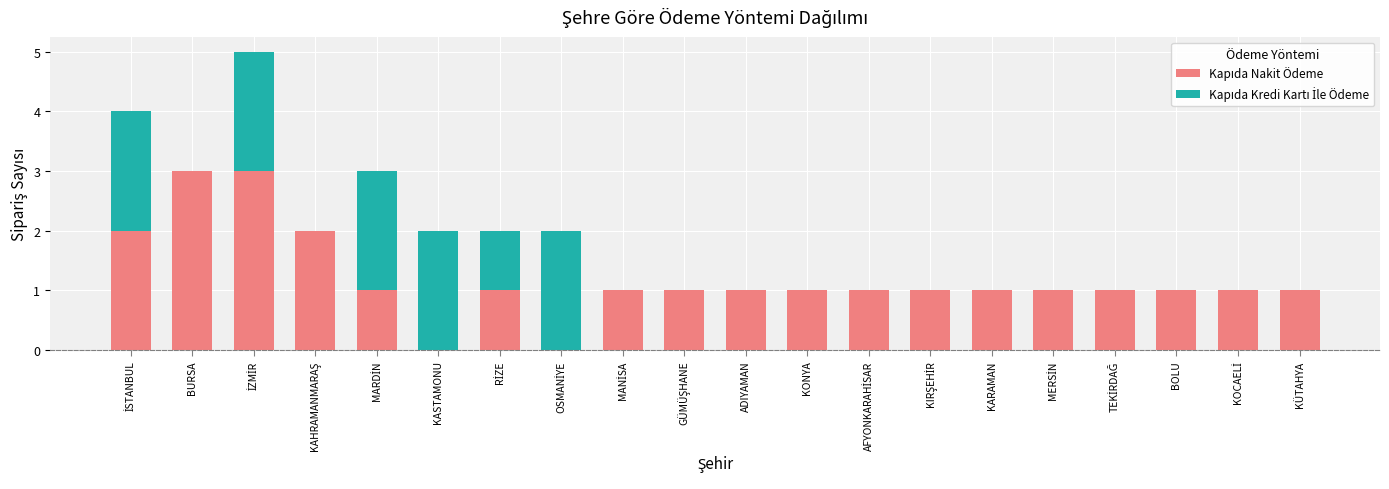

What position from the right is RİZE?

14